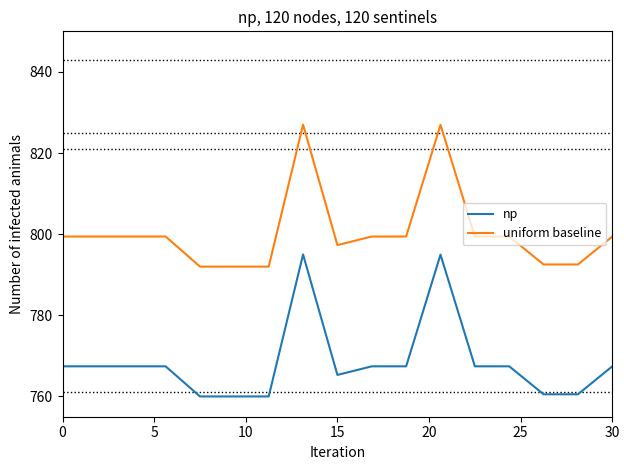

What is the minimum value shown in the chart?

760.0